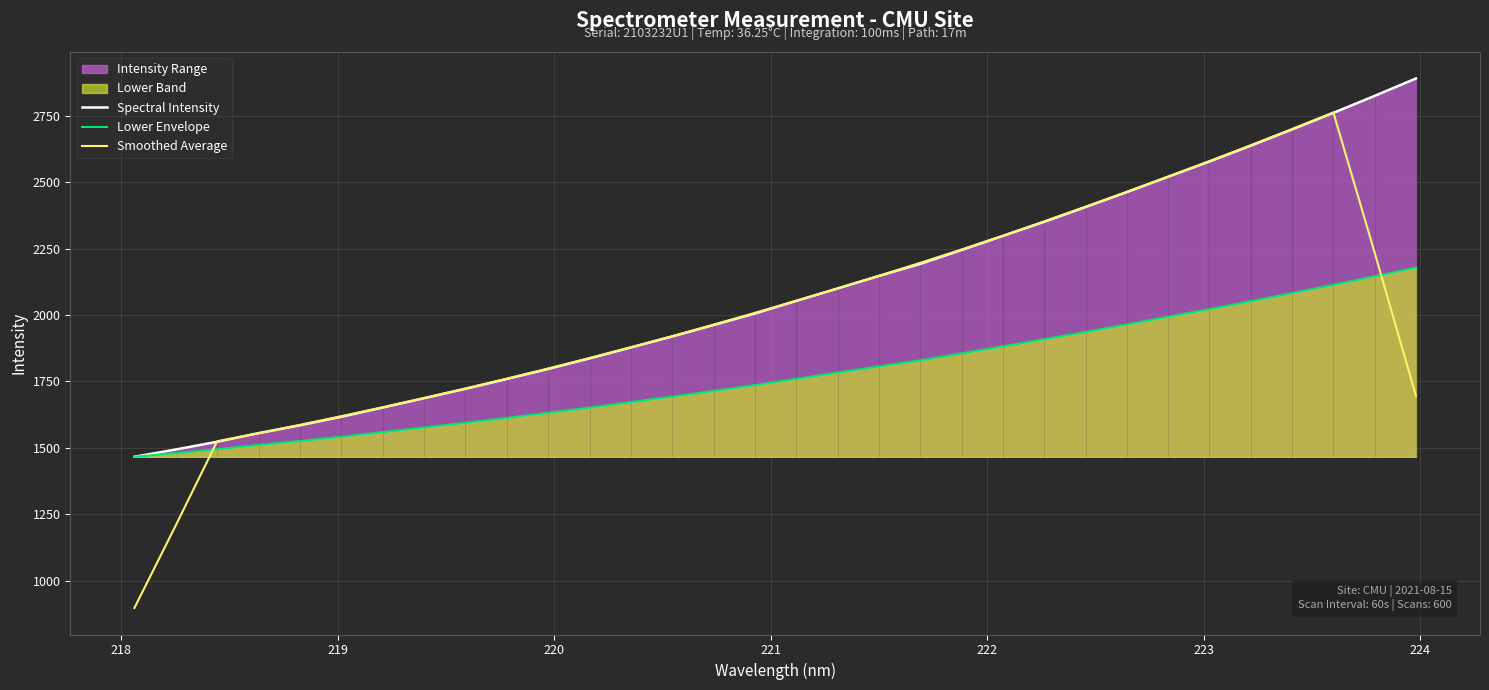

How many intersections are there between Lower Envelope and Smoothed Average?

2